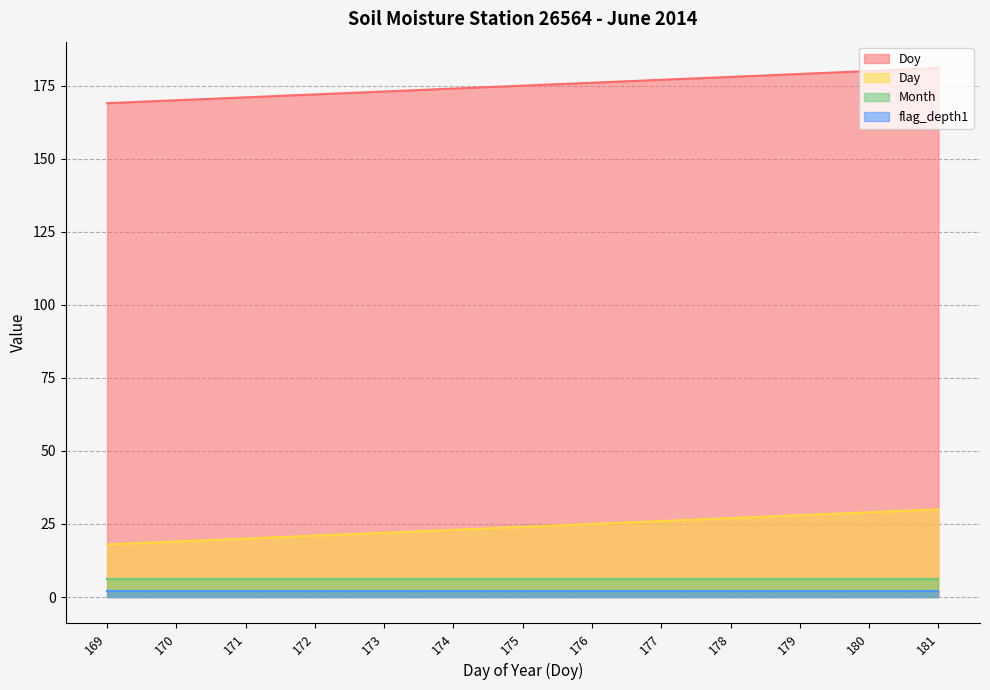

At which label does Doy first exceed 175?

176